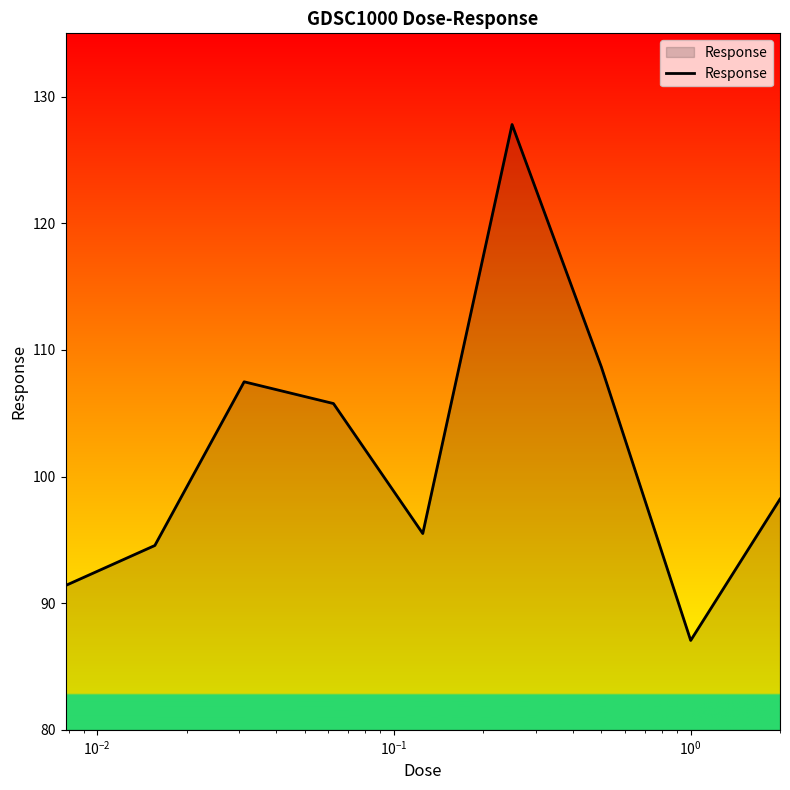

What is the difference between the maximum and minimum values?

40.7